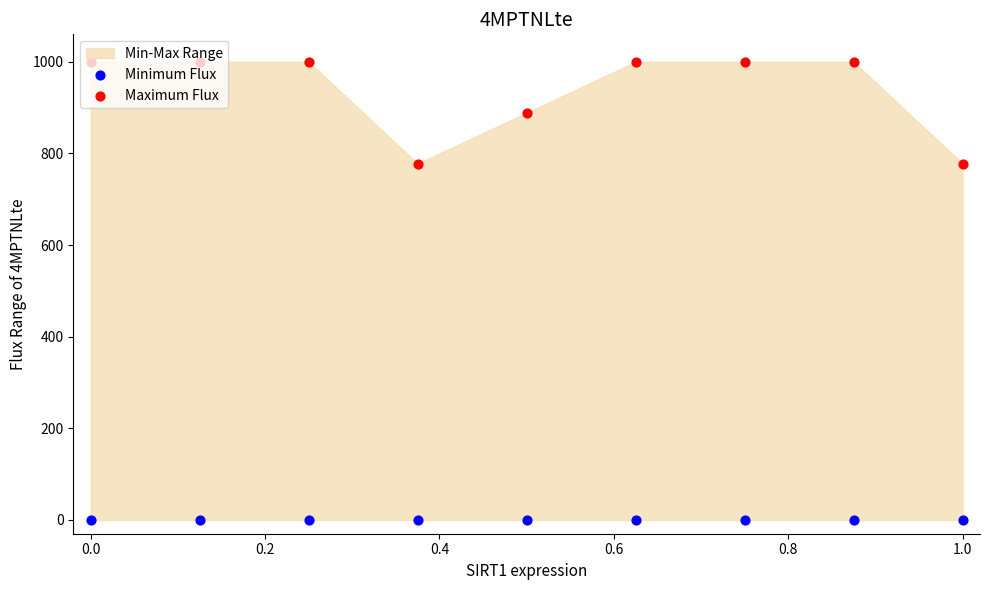

Which series reaches the minimum Y coordinate?

Minimum Flux